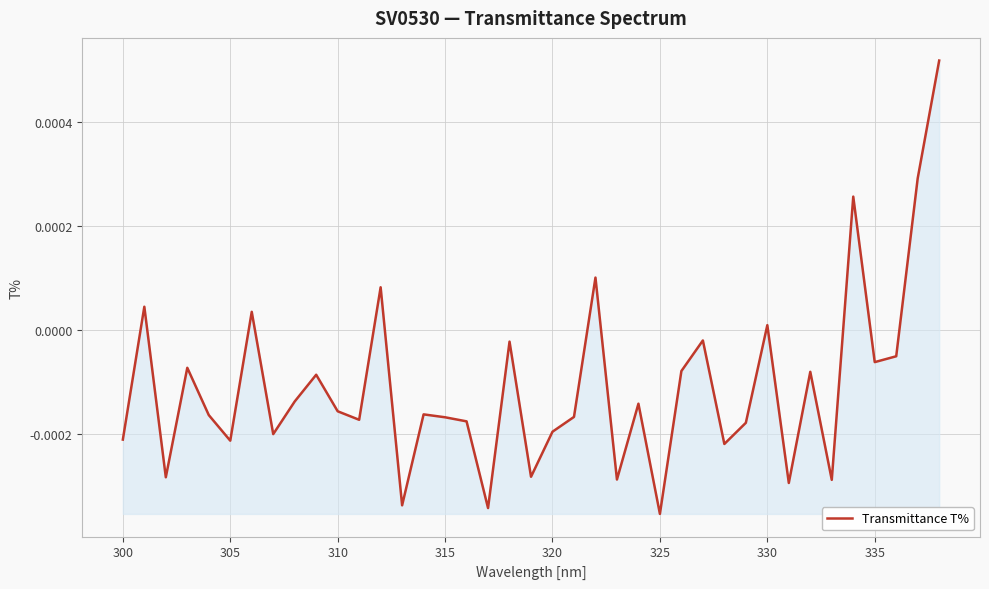

Which has a higher value, 315 or 335?

335